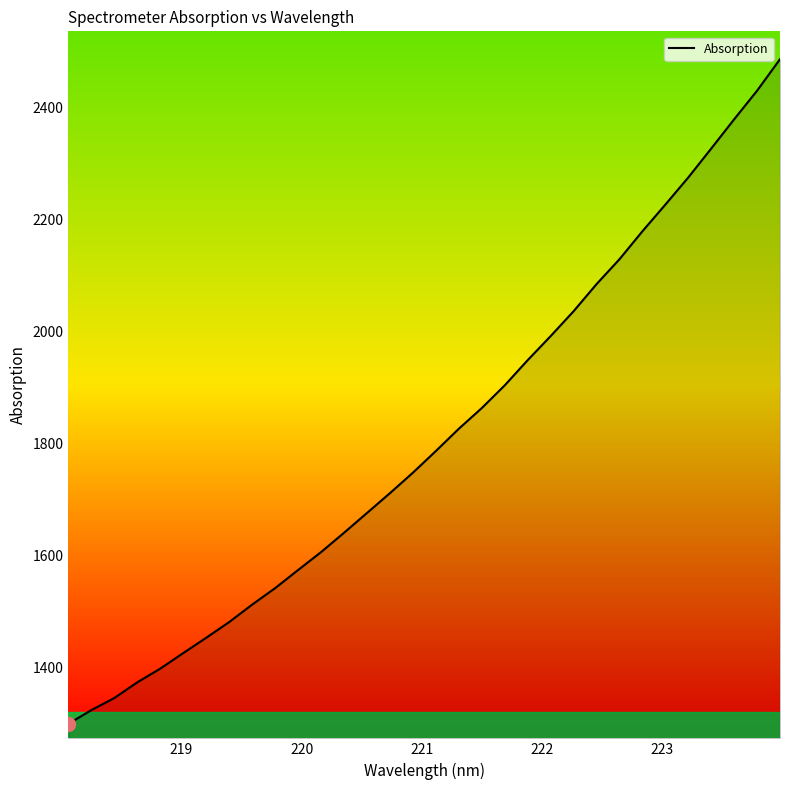

What is the greatest value displayed?

2486.0